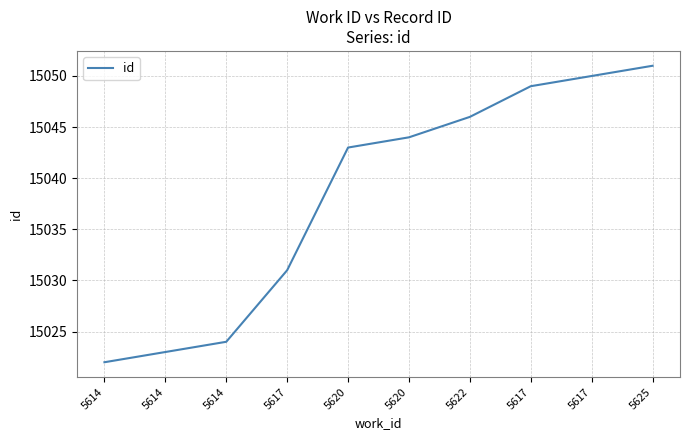

Rank the categories by value from highest to lowest.

5625, 5617, 5617, 5622, 5620, 5620, 5617, 5614, 5614, 5614